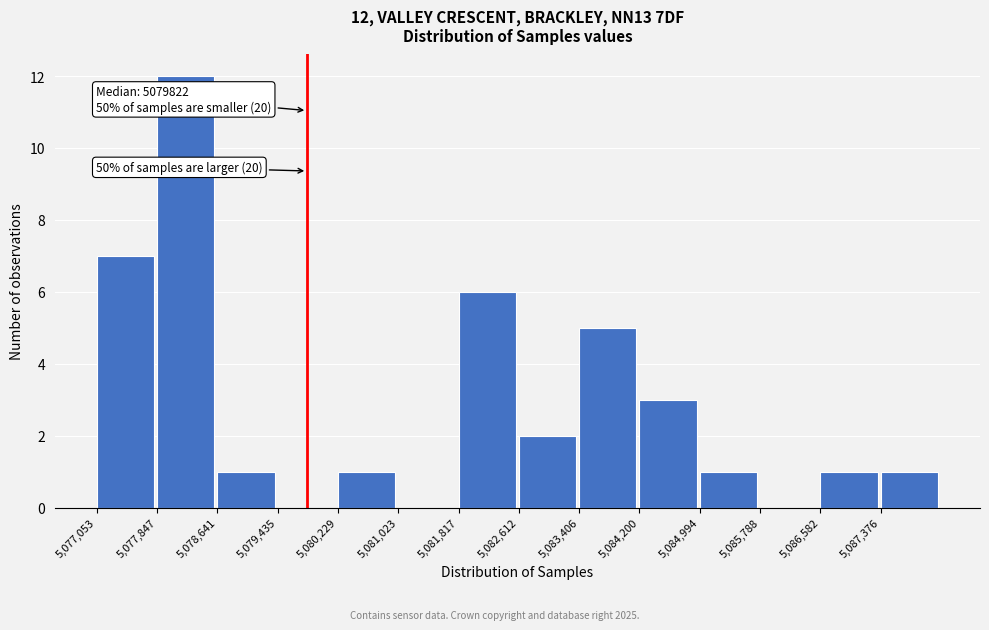

Over which range of the x-axis is the bar tallest?

5077800 to 5078600